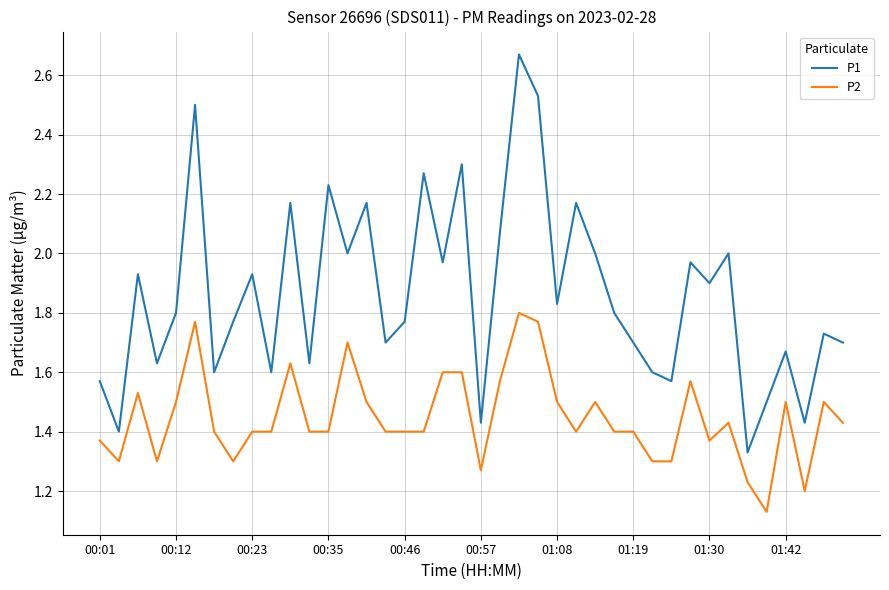

True or false: P1 and P2 intersect in this chart.

False